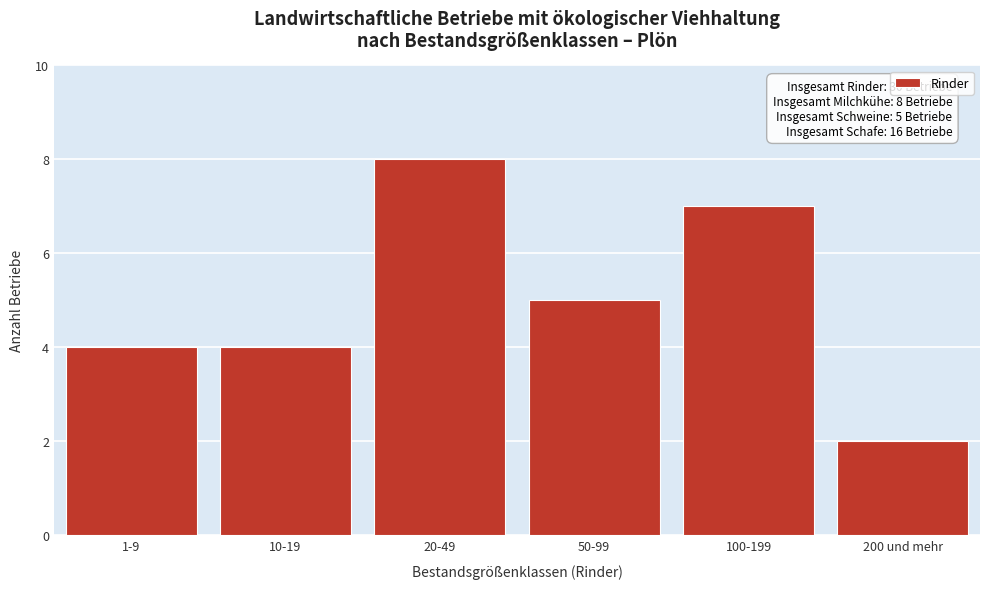

Reading left to right, transcribe all the data shown in this chart.

4	4	8	5	7	2